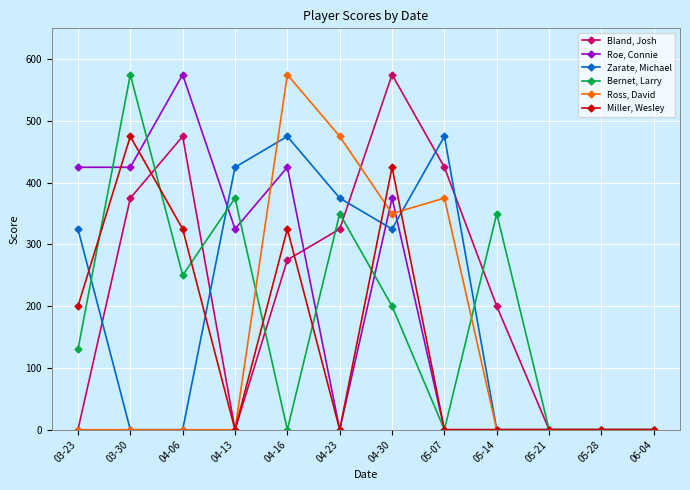

At which category does Zarate, Michael reach its first local peak?

04-16